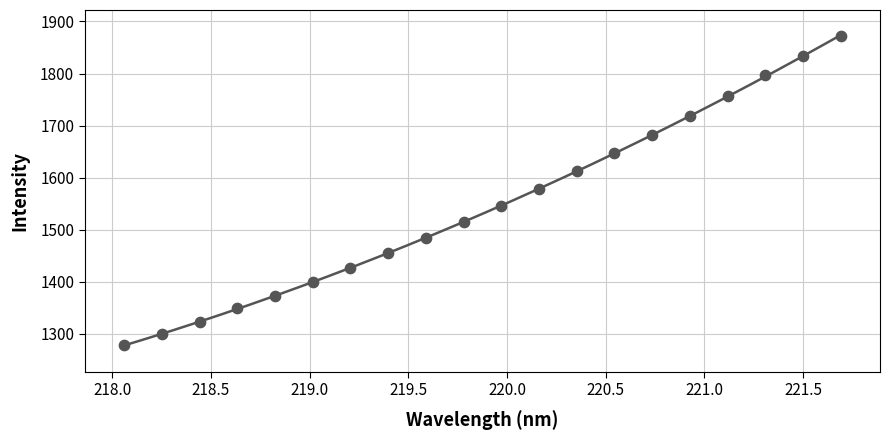

What is the range of X values (max minus min)?

3.6